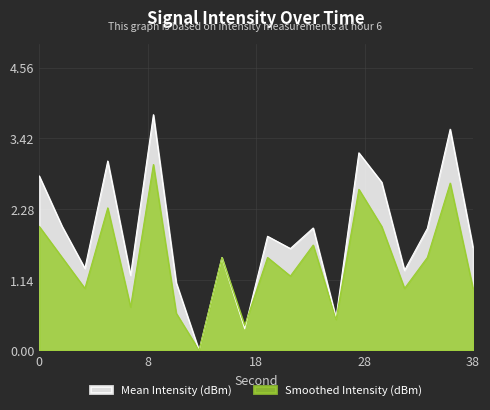

Which category has the highest value across all series?

10